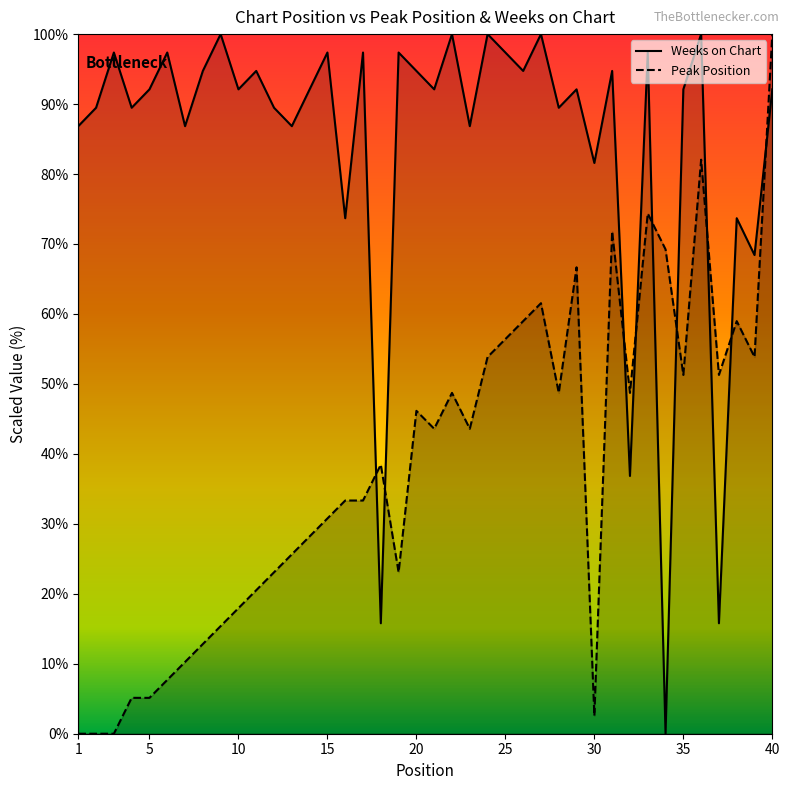

Rank the series by their average value, from lowest to highest.

Peak Position, Weeks on Chart